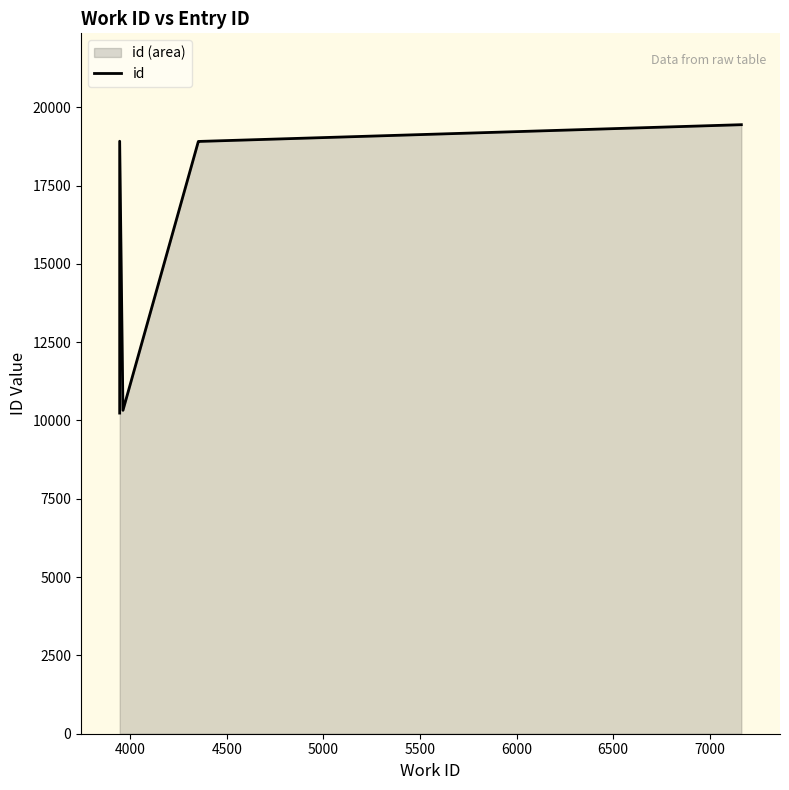

What is the value of the 2nd point from the left?

18914